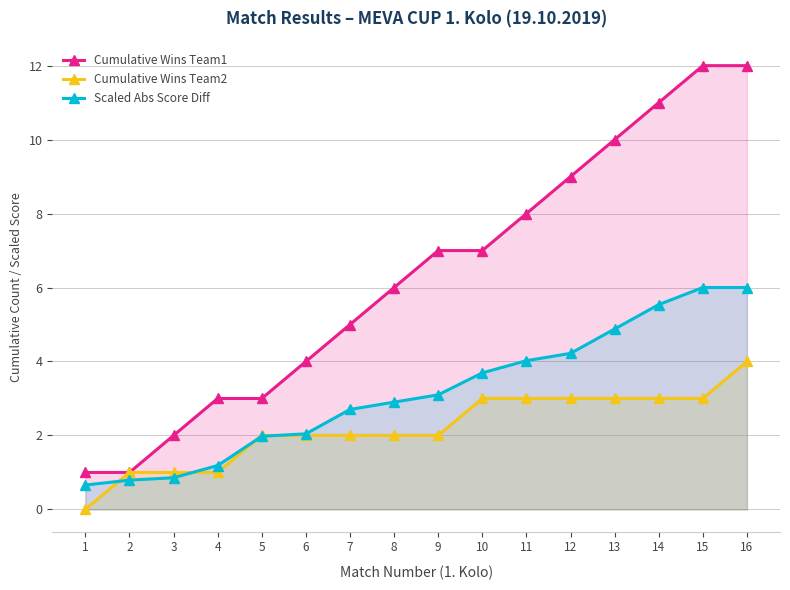

Where is Scaled Abs Score Diff nearest to the value 3?

8